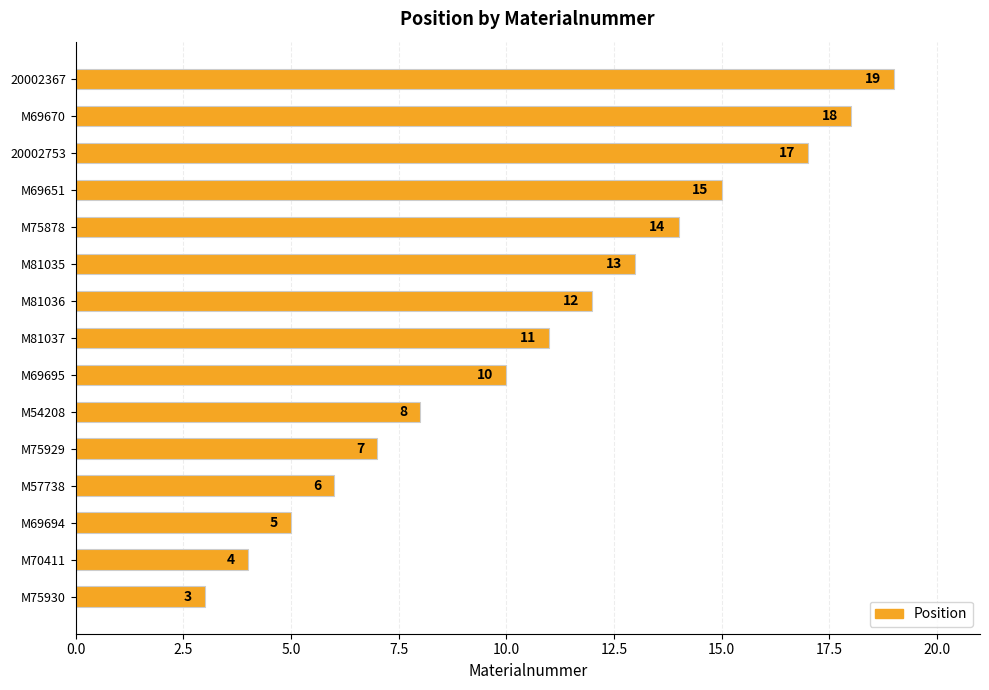

What is the difference between the maximum and minimum values?

16